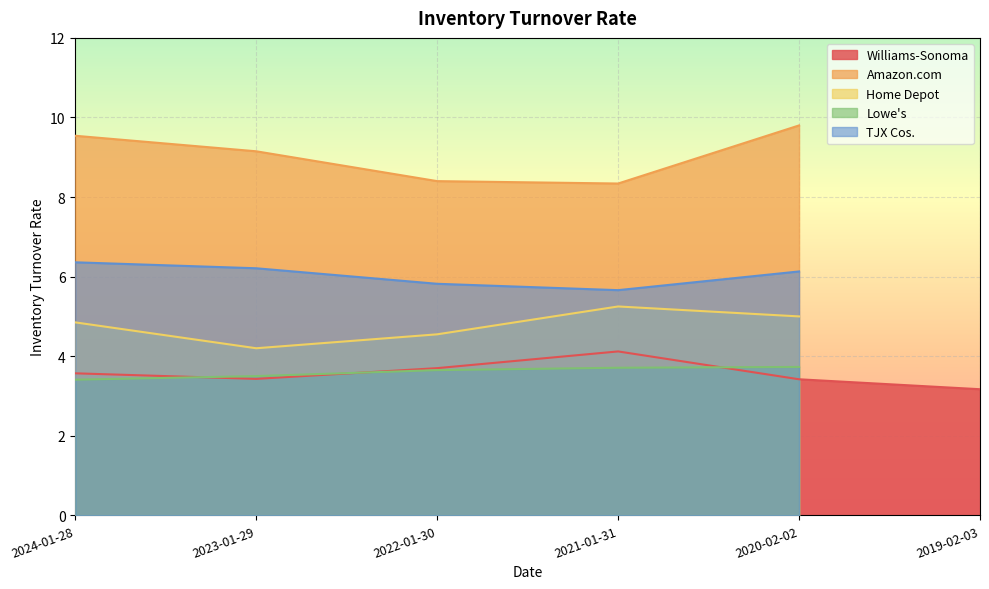

Reading left to right, what are all the values shown in this chart?

Williams-Sonoma: 3.6	3.4	3.7	4.1	3.4	3.2
Amazon.com: 9.5	9.2	8.4	8.3	9.8	0.0
Home Depot: 4.8	4.2	4.5	5.2	5.0	0.0
Lowe's: 3.4	3.5	3.6	3.7	3.7	0.0
TJX Cos.: 6.4	6.2	5.8	5.7	6.1	0.0